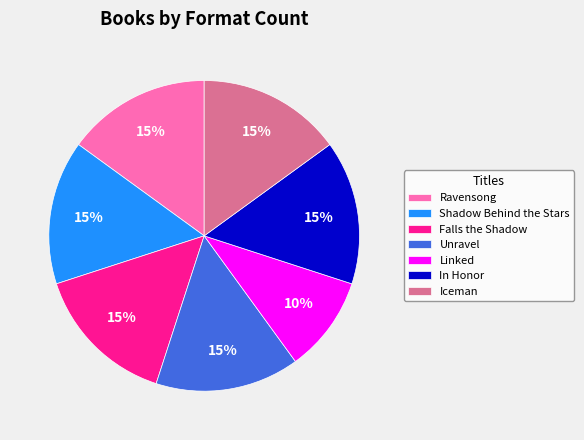

Does Unravel represent more than half of the total?

No